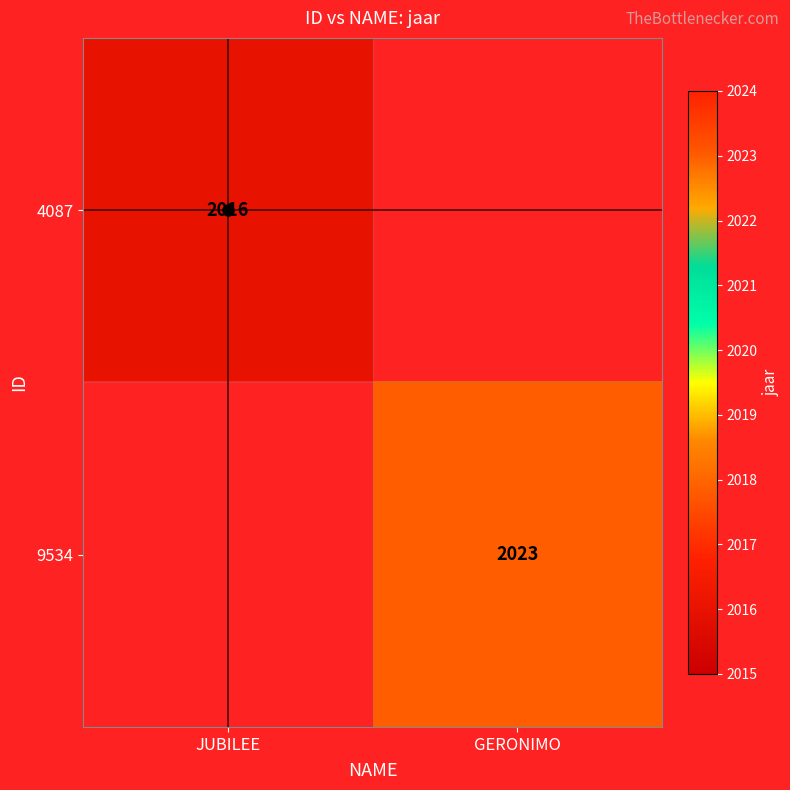

The 4087 series shows 3105 at JUBILEE. True or false?

False